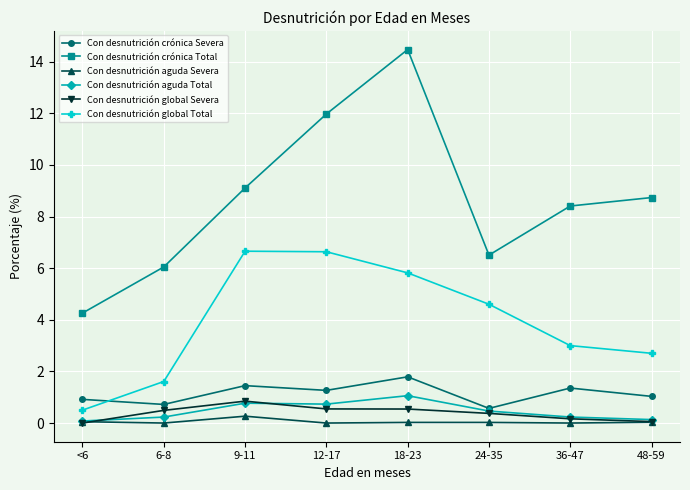

Which series changed the most between 9-11 and 12-17?

Con desnutrición crónica Total